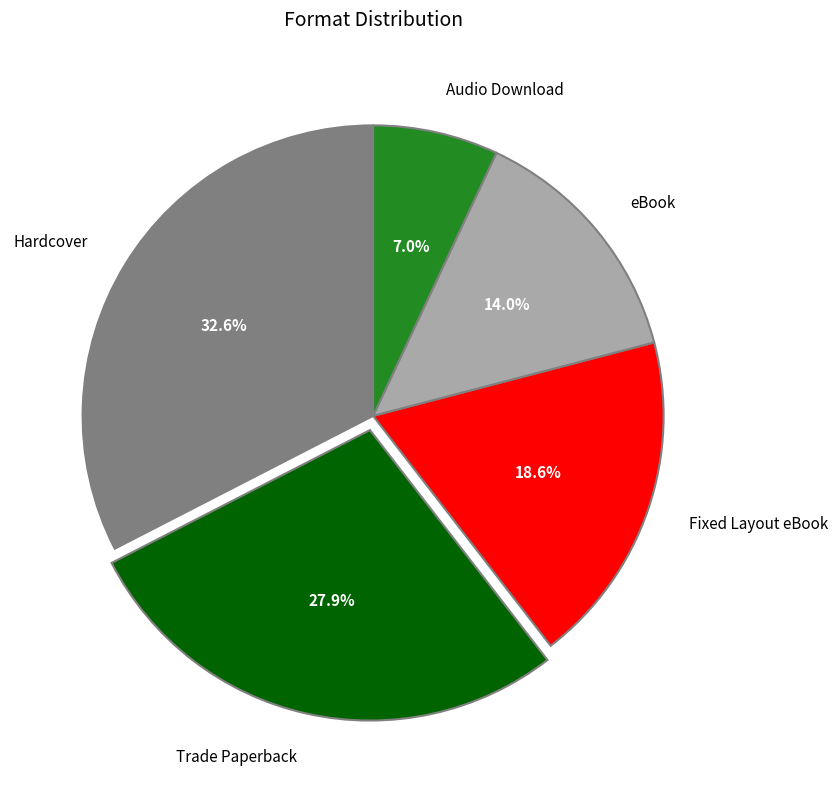

How much of the chart is everything except Trade Paperback?

72.1%